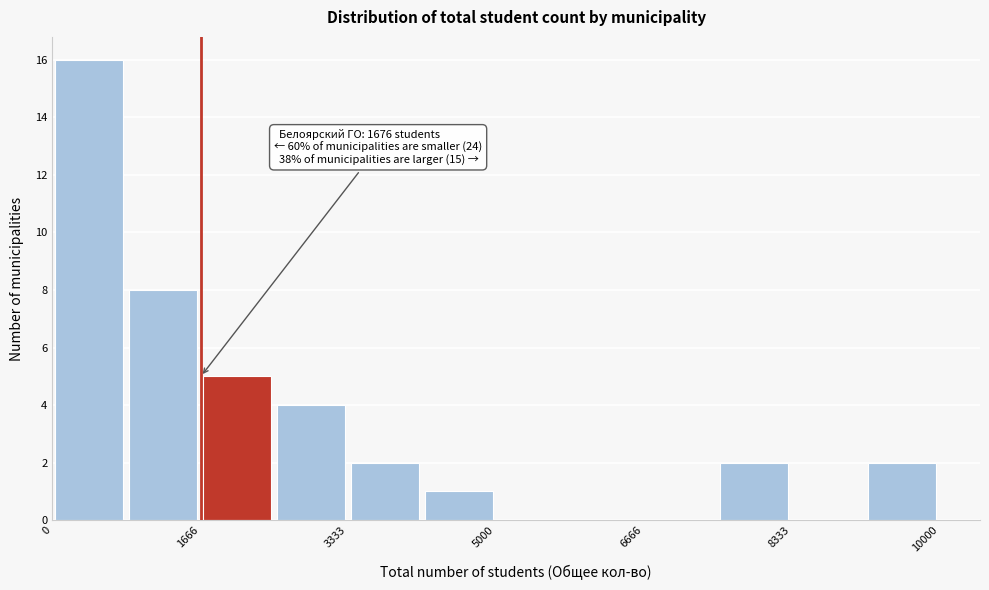

Over which range of the x-axis is the bar tallest?

0 to 800